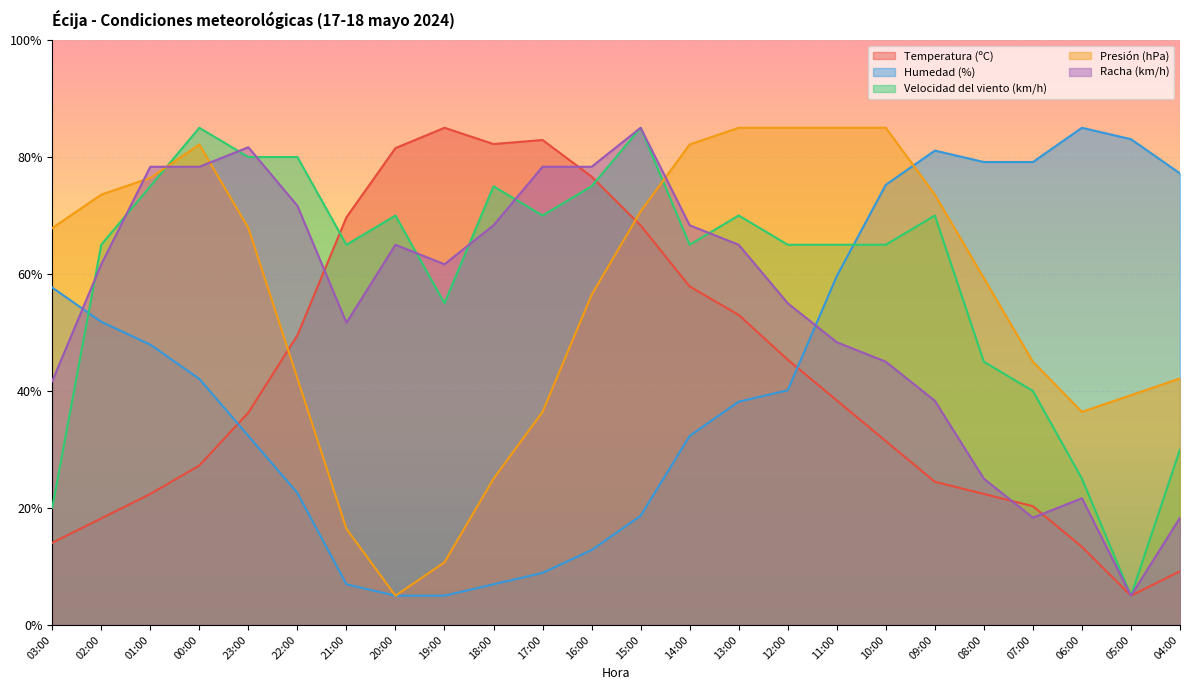

At which label is Racha (km/h) closest to 45?

10:00